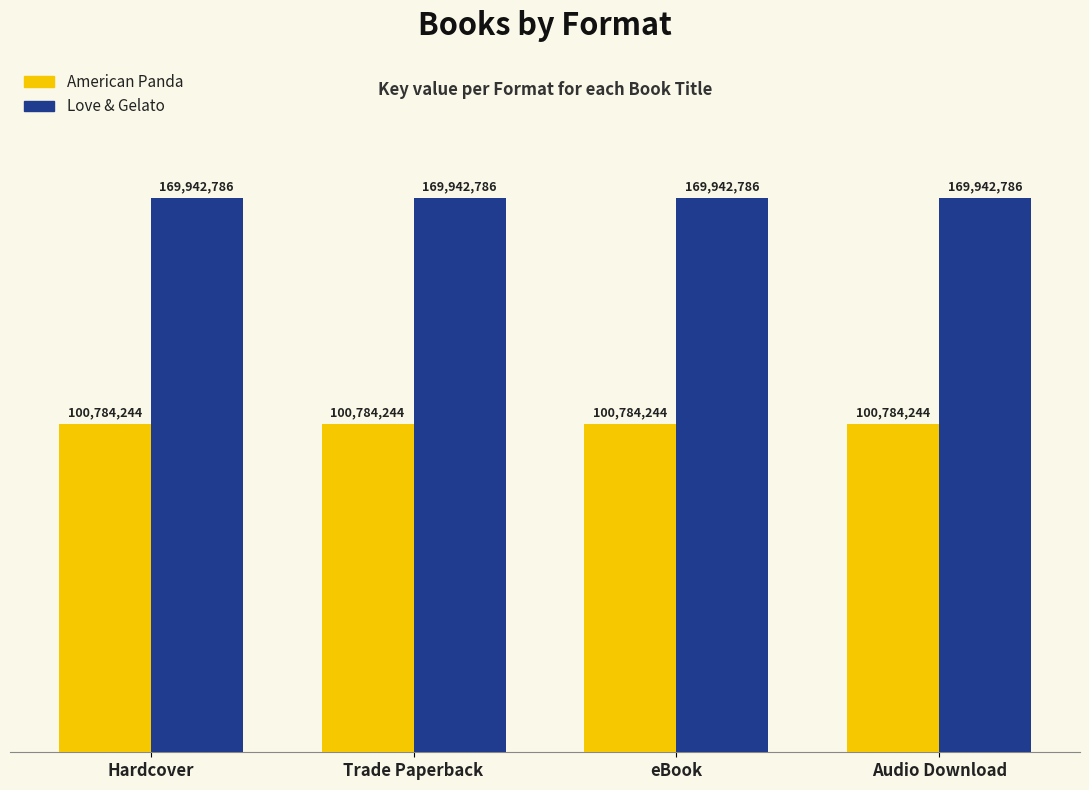

Does the chart contain stacked bars?

No